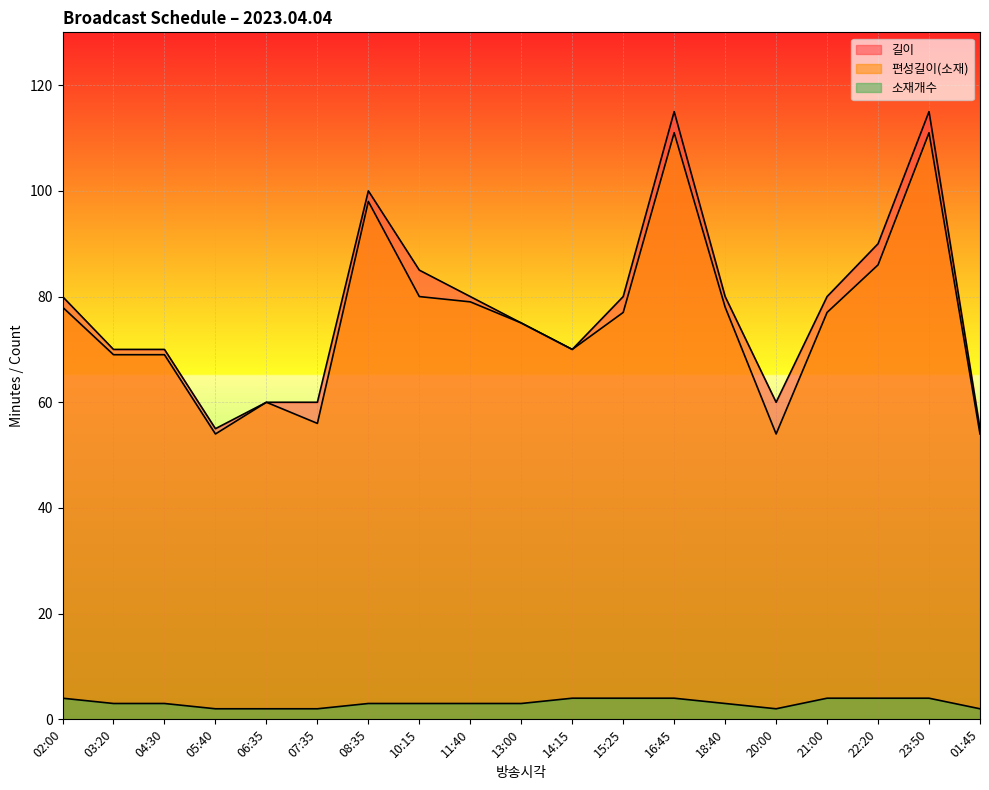

What is the label of the 18th point from the right?

03:20